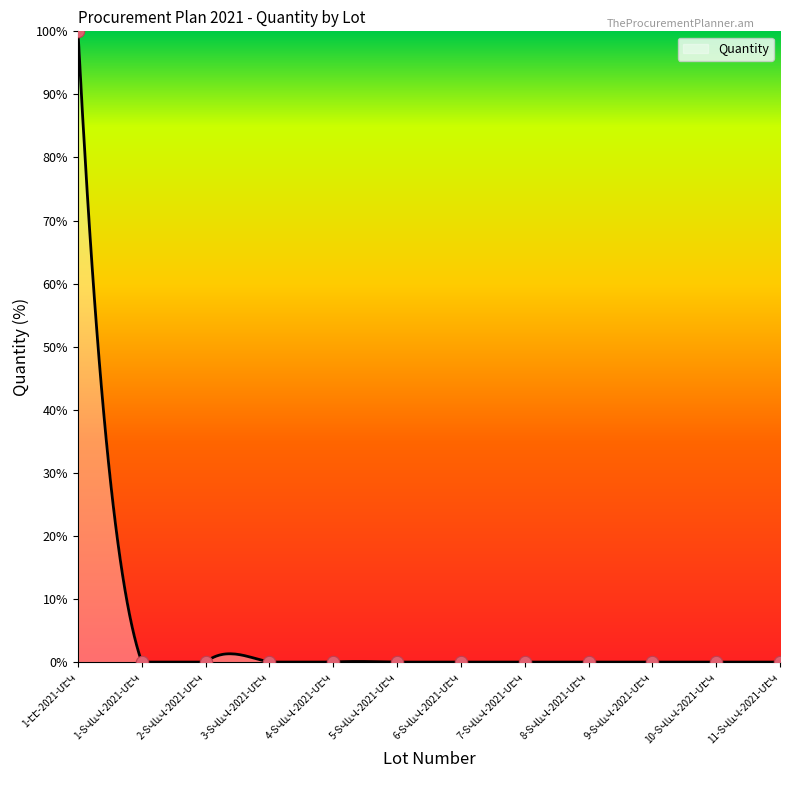

Which has a higher value, 9-ՏՎևՎ-2021-ՄԷԿ or 1-ԷԷ-2021-ՄԷԿ?

1-ԷԷ-2021-ՄԷԿ